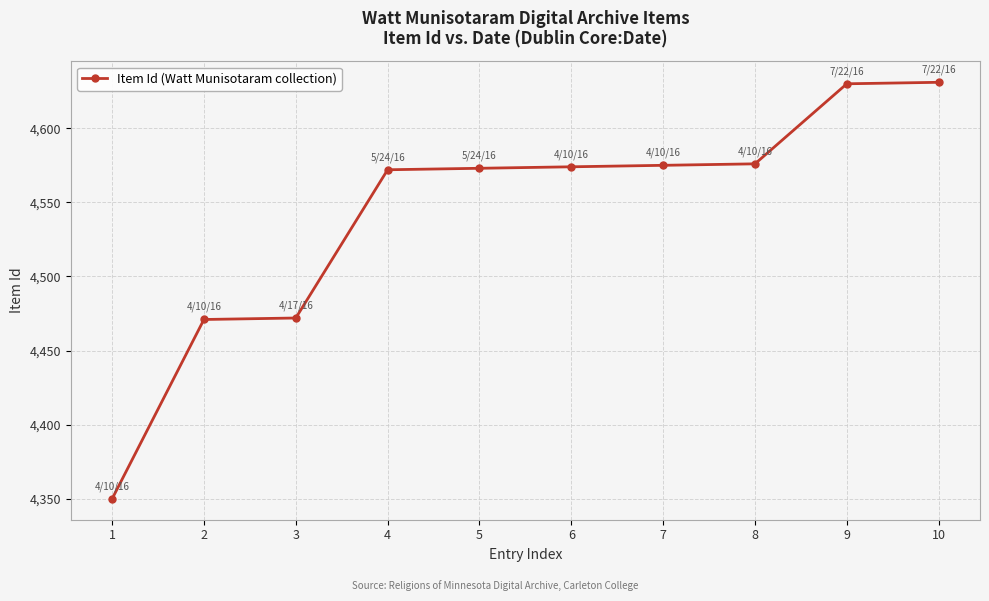

What is the ratio of the value at 10 to the value at 3?

1.0